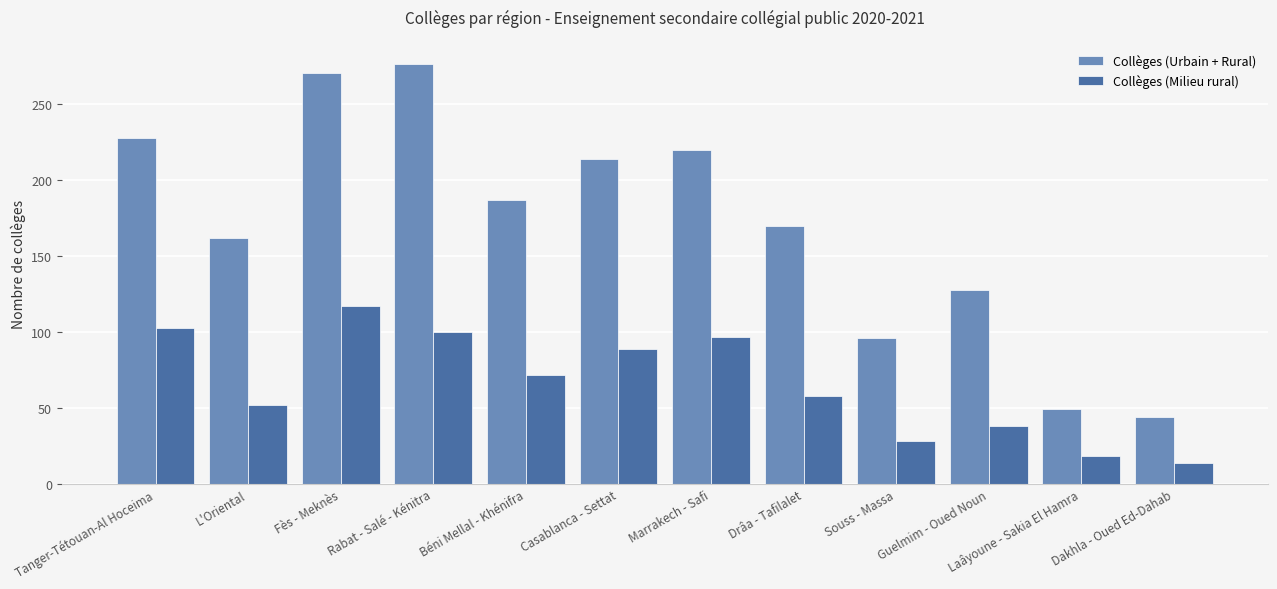

What is the difference between the maximum and minimum values in the Collèges (Urbain + Rural) series?

233